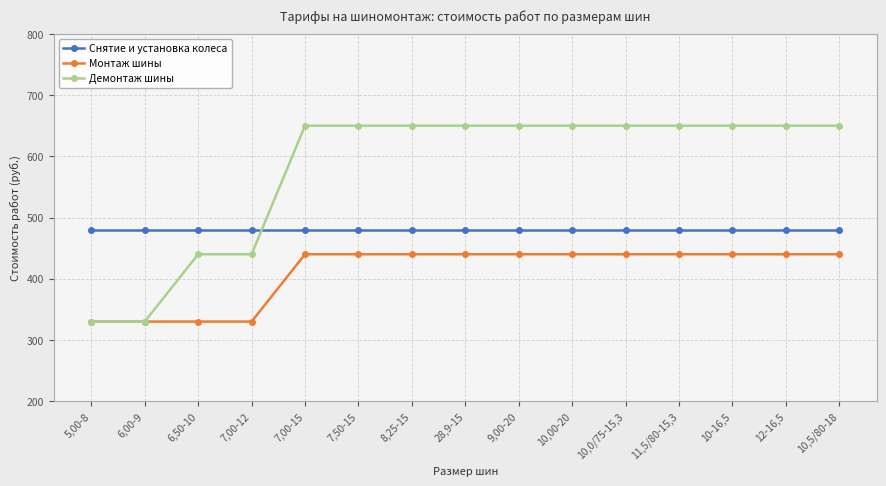

Is the value of Снятие и установка колеса at 10,00-20 greater than the value of Монтаж шины at 8,25-15?

Yes